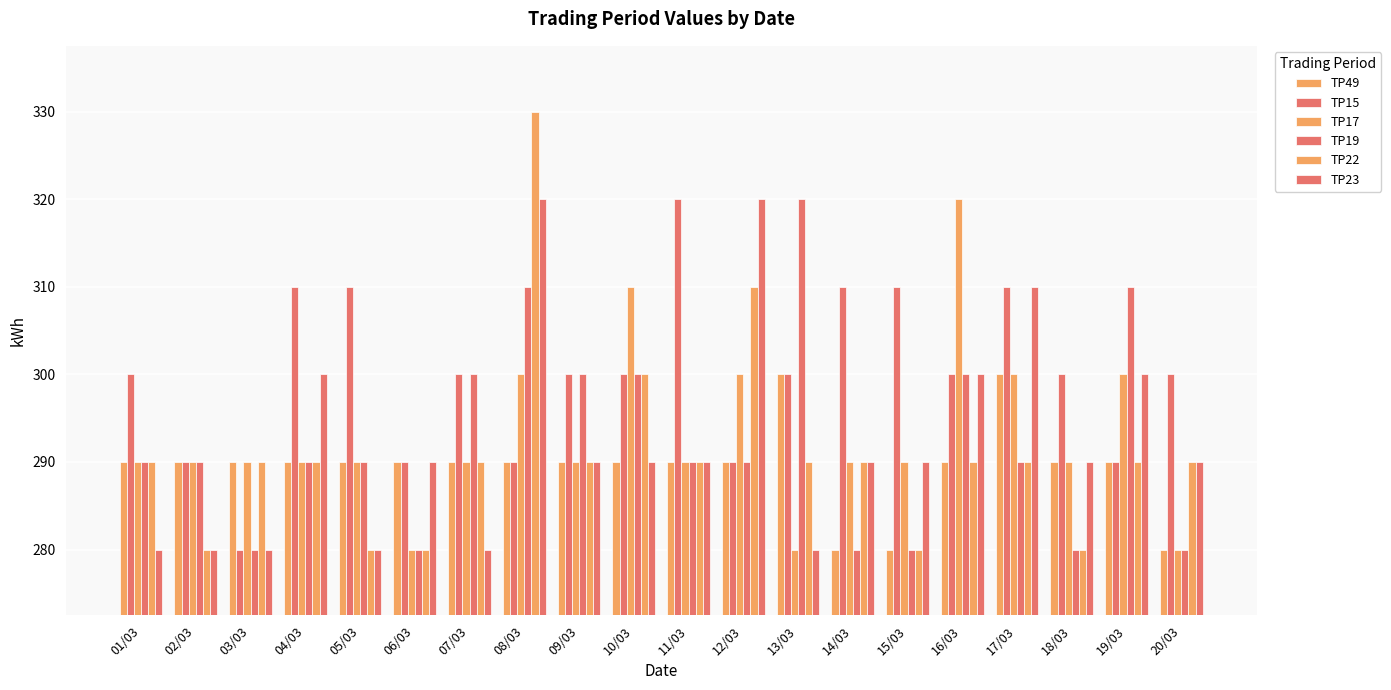

What is the label of the 18th bar from the left?

18/03